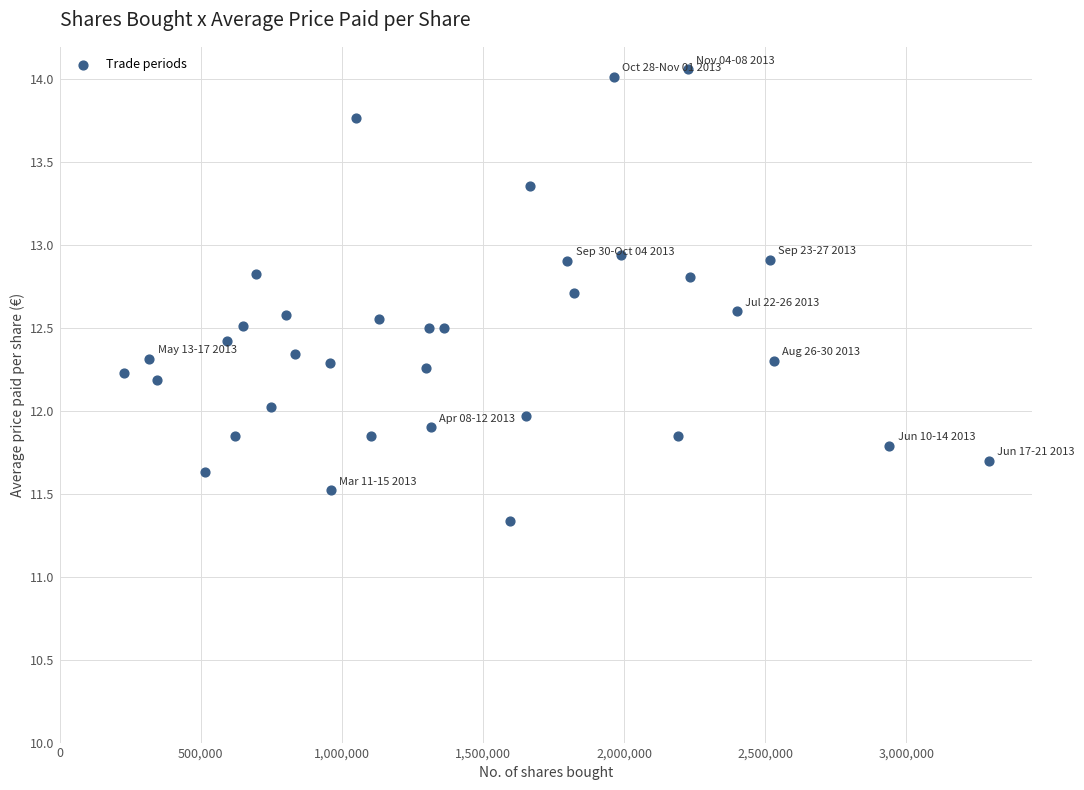

What is the range of X values (max minus min)?

3064541.0